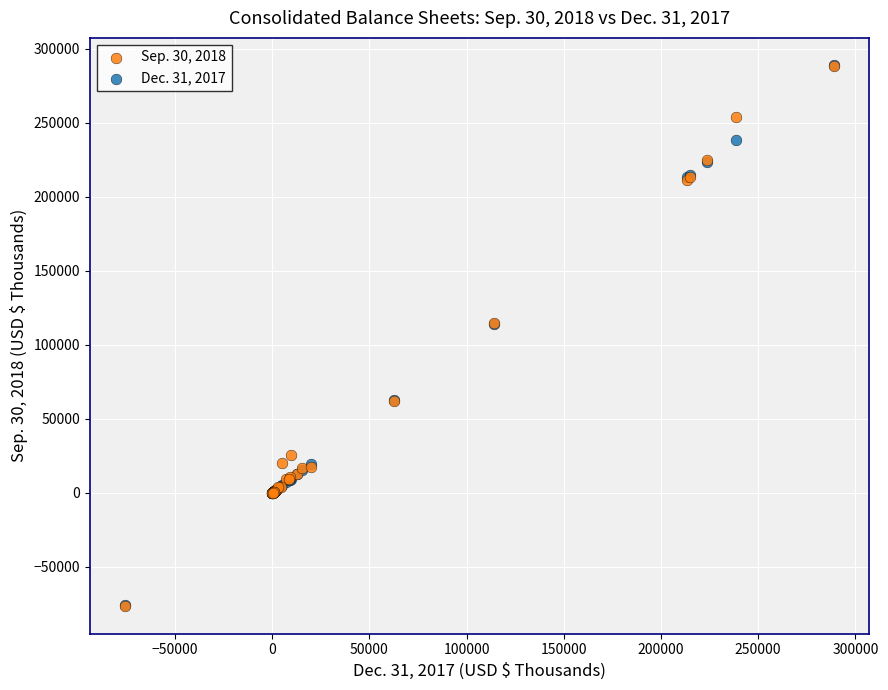

What are all the series names shown in the legend?

Sep. 30, 2018, Dec. 31, 2017